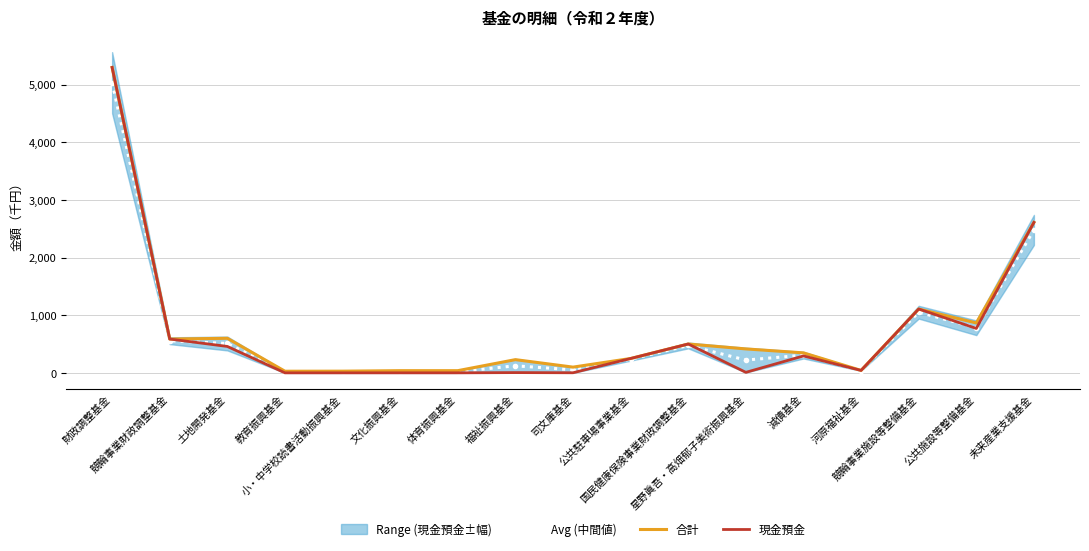

Where is 合計 nearest to the value 2663?

未来産業支援基金